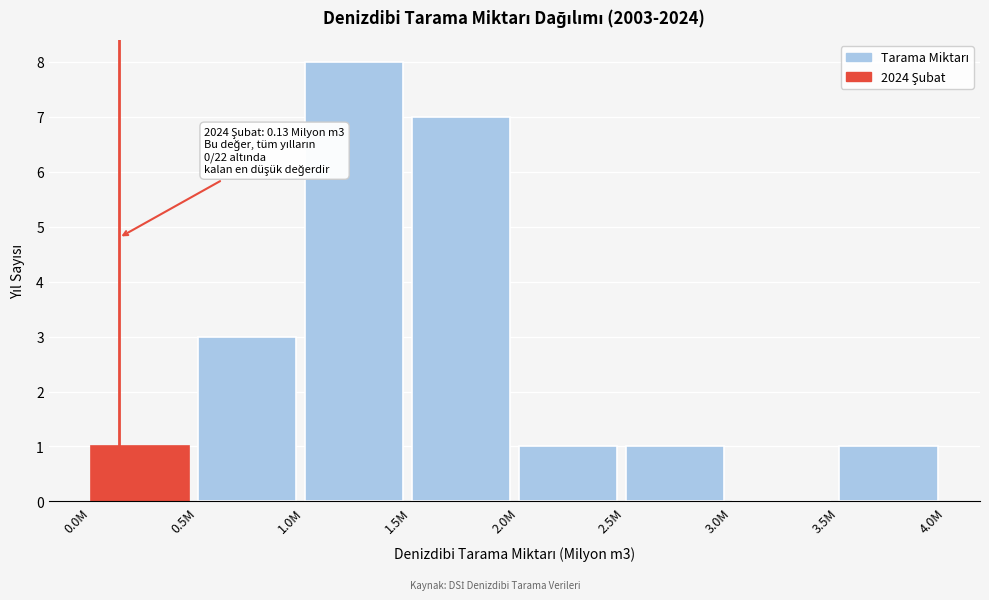

Reading left to right, list all the values displayed in this chart.

0.0M=1	0.5M=3	1.0M=8	1.5M=7	2.0M=1	2.5M=1	3.0M=0	3.5M=1